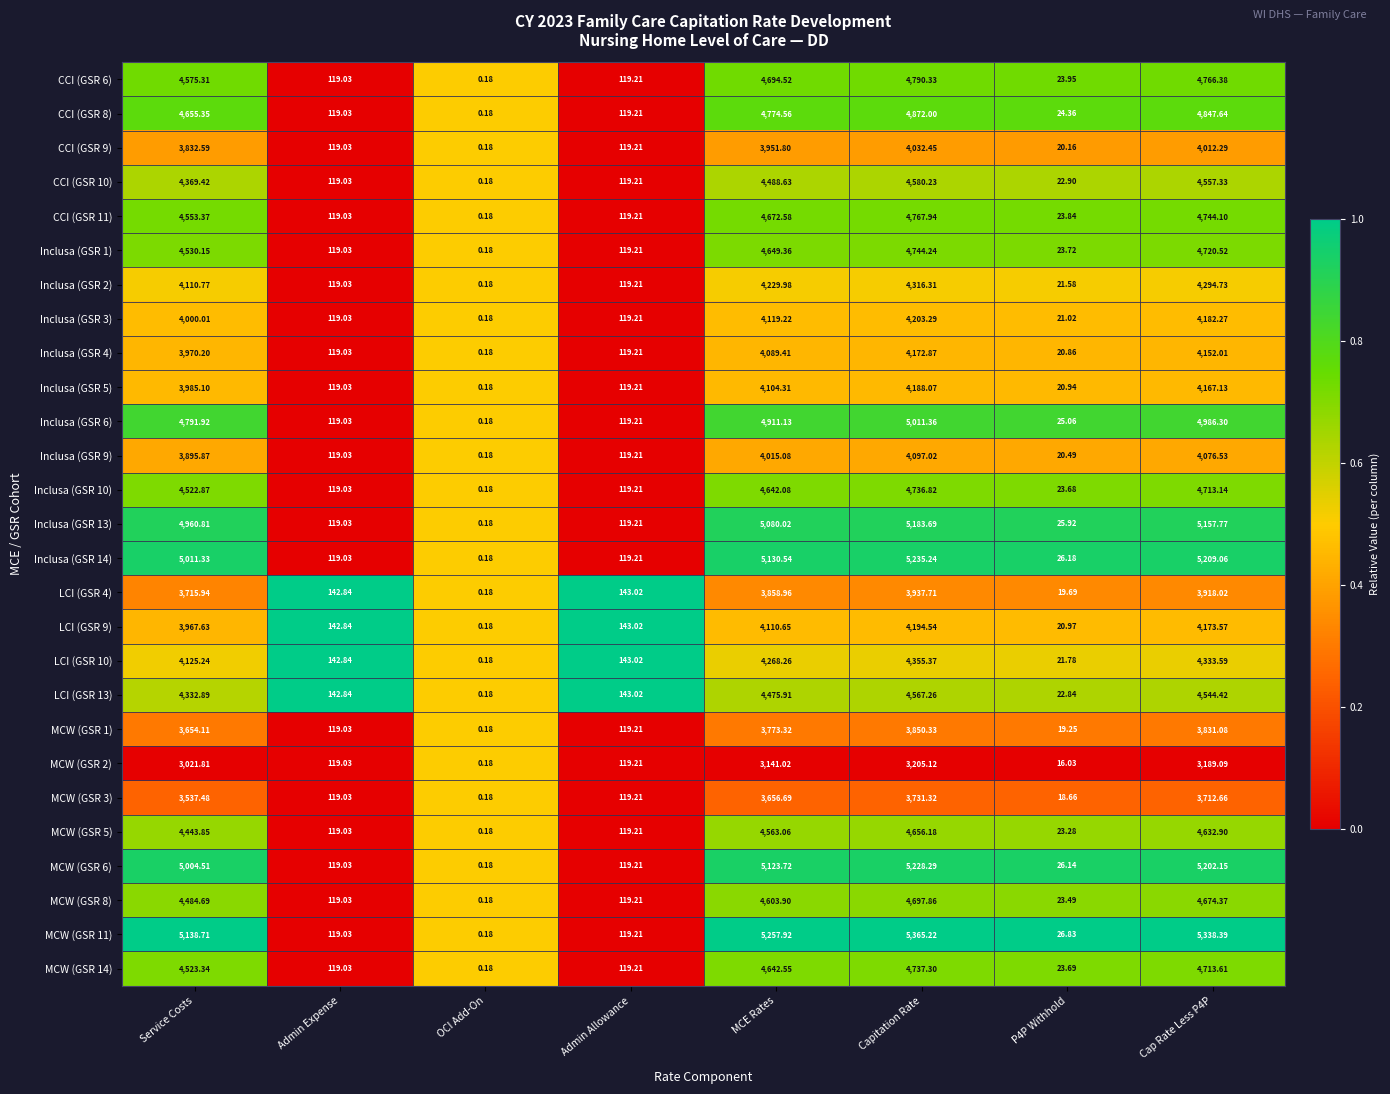

At which category is the sum across all series the highest?

Capitation Rate